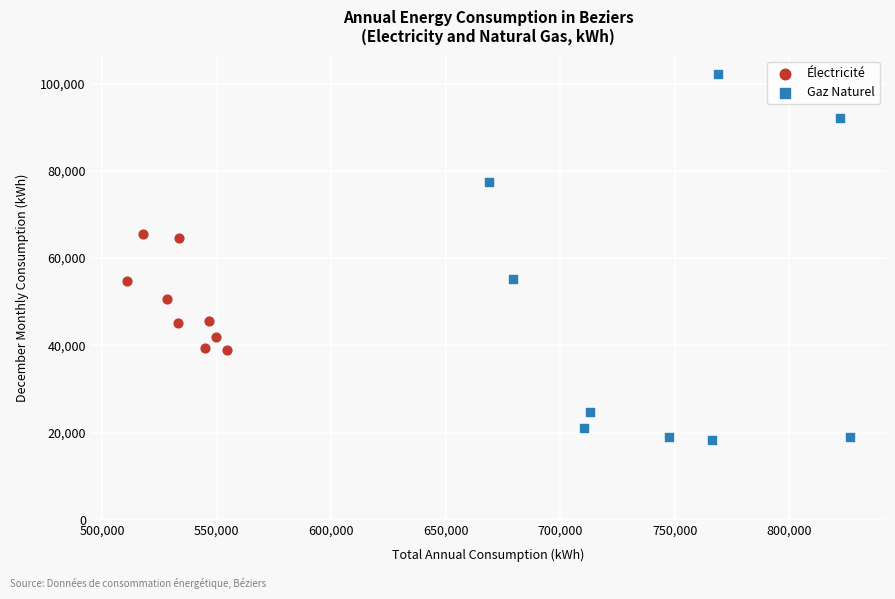

Which series has the widest spread of Y values?

Gaz Naturel